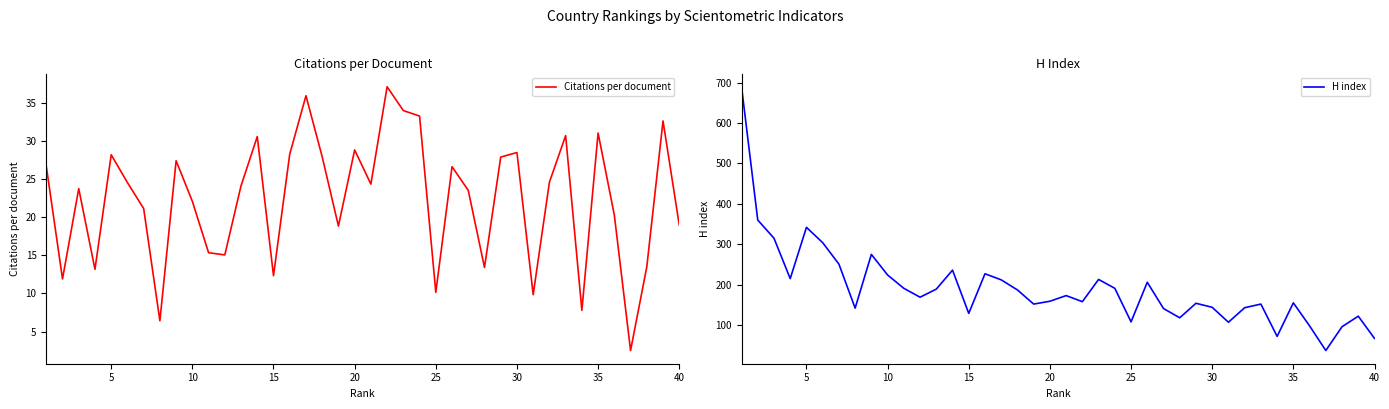

True or false: Citations per document has a value of 31.2 at 10.

False